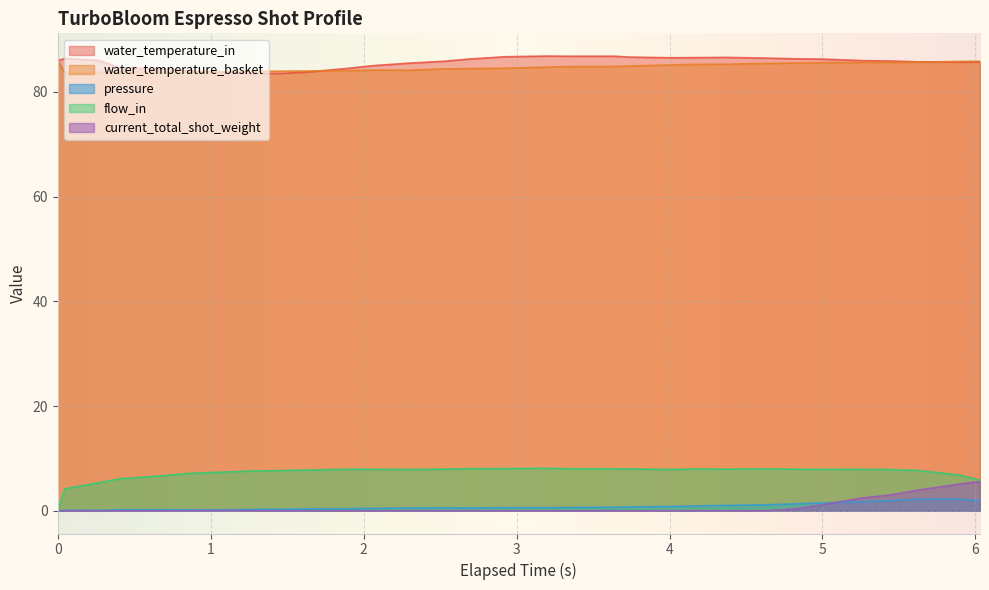

Rank the series at 6.029 from highest to lowest value.

water_temperature_basket, water_temperature_in, flow_in, current_total_shot_weight, pressure